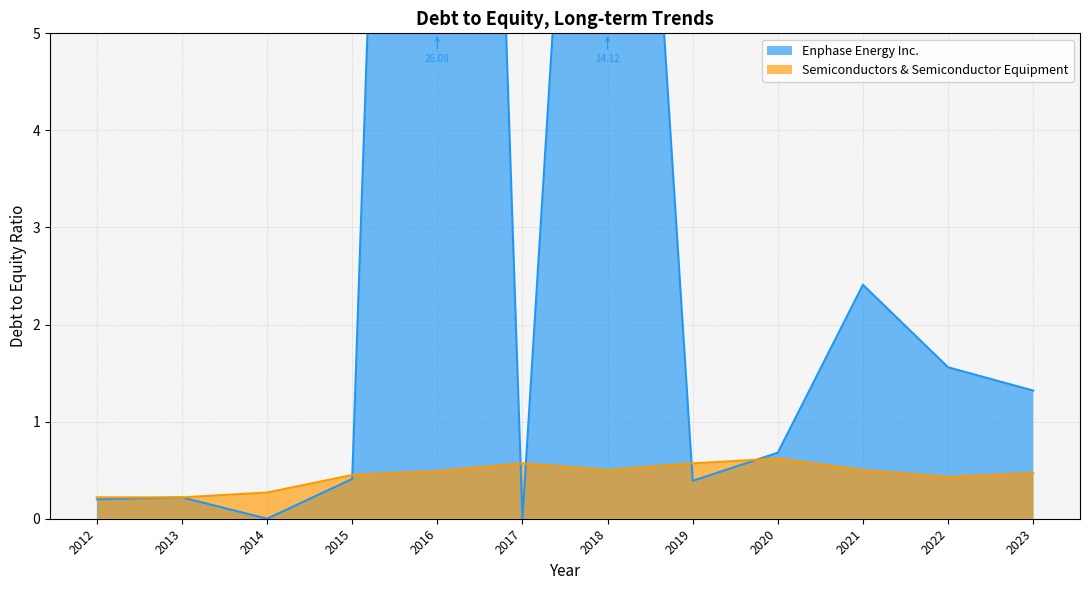

Reading right to left, what are all the values shown in this chart?

Enphase Energy Inc.: 1.3	1.6	2.4	0.7	0.4	14.1	0.0	26.1	0.4	0.0	0.2	0.2
Semiconductors & Semiconductor Equipment: 0.5	0.4	0.5	0.6	0.6	0.5	0.6	0.5	0.5	0.3	0.2	0.2